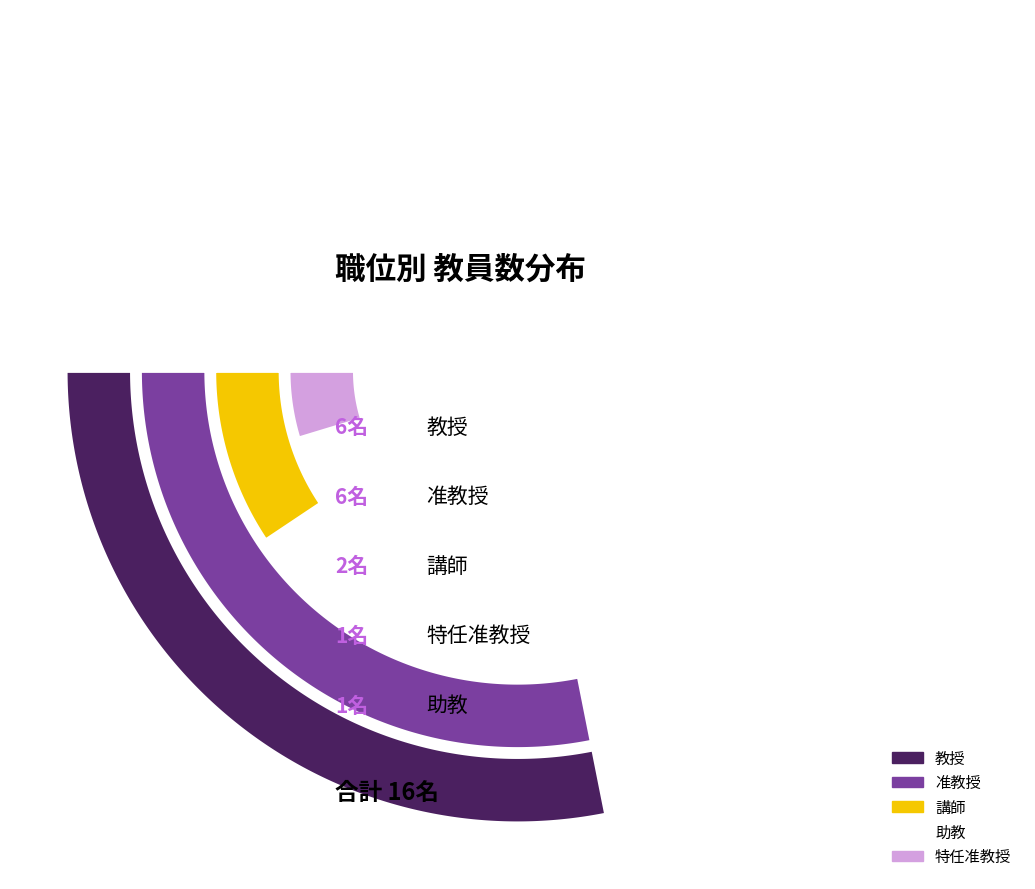

Which slice is the largest?

教授